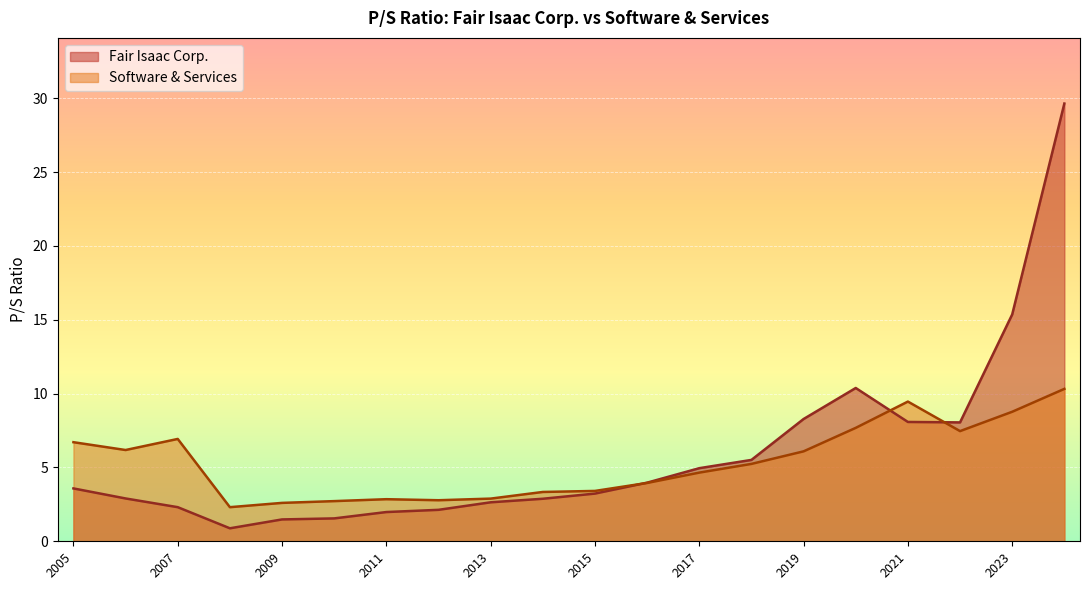

What is the maximum value for Software & Services?

10.3